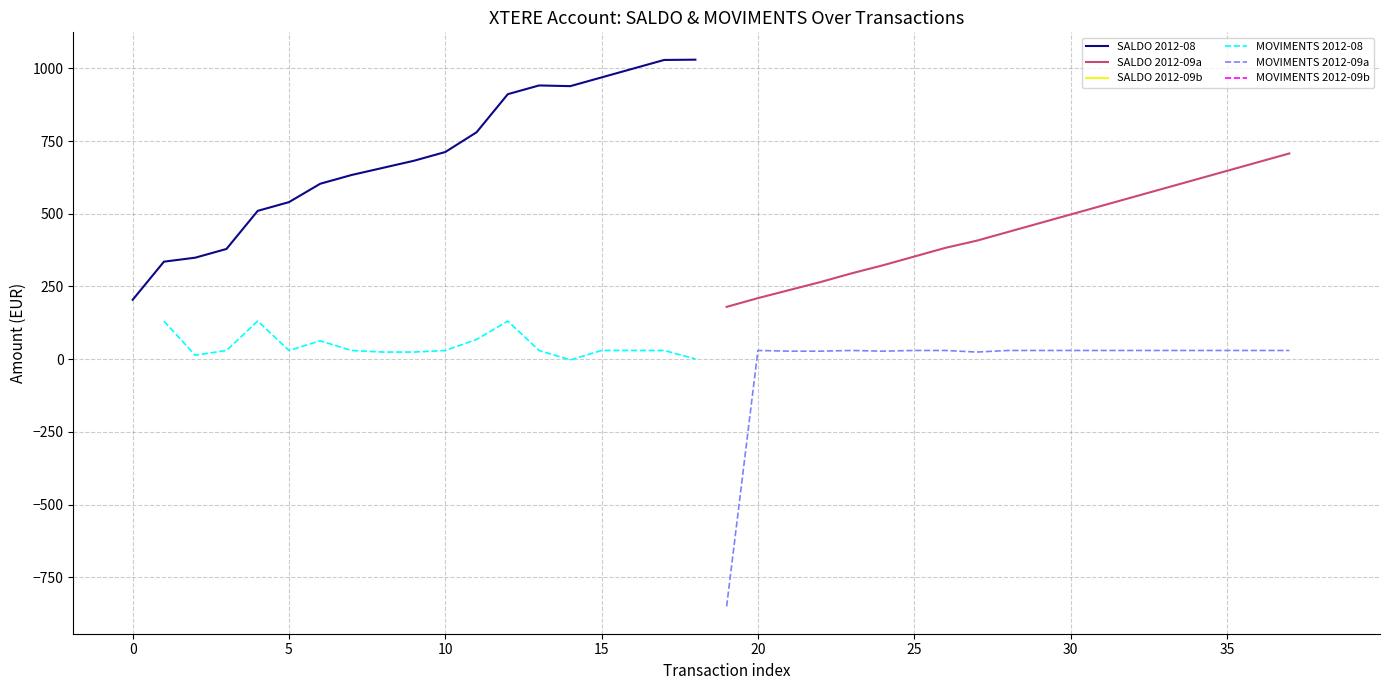

True or false: MOVIMENTS 2012-09a and SALDO 2012-09a cross at least once.

False